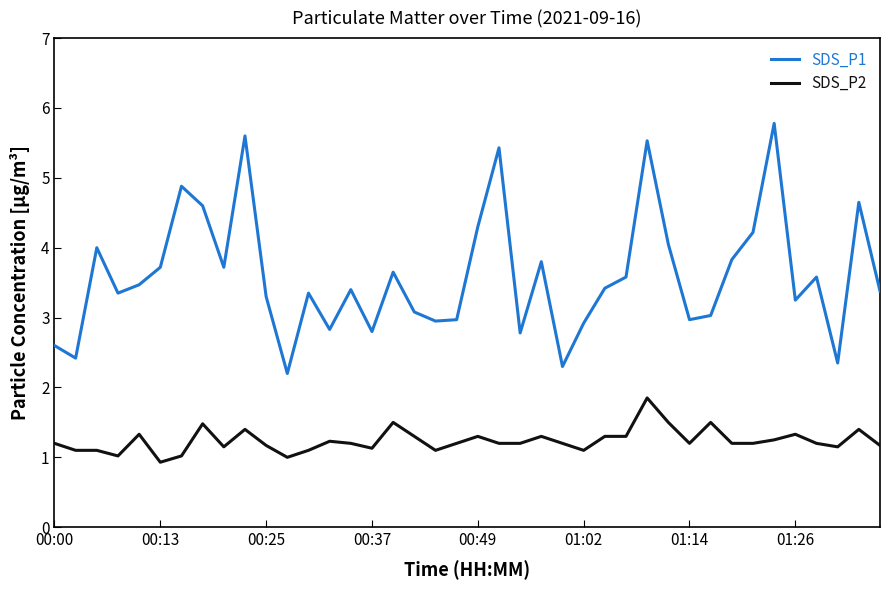

How many distinct data groups are displayed?

2